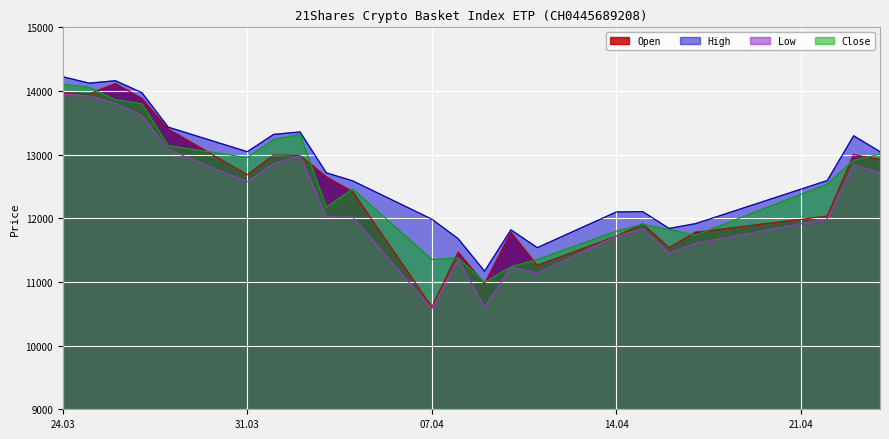

What are all the series names shown in the legend?

Open, High, Low, Close